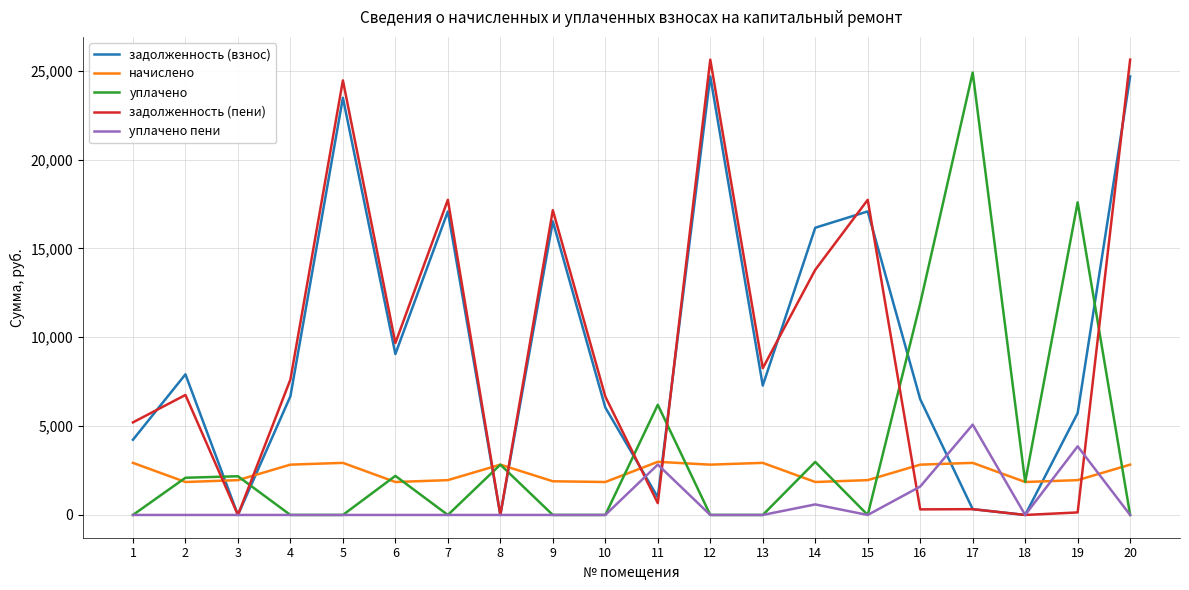

After their last crossing, which series has the higher values: начислено or задолженность (взнос)?

задолженность (взнос)